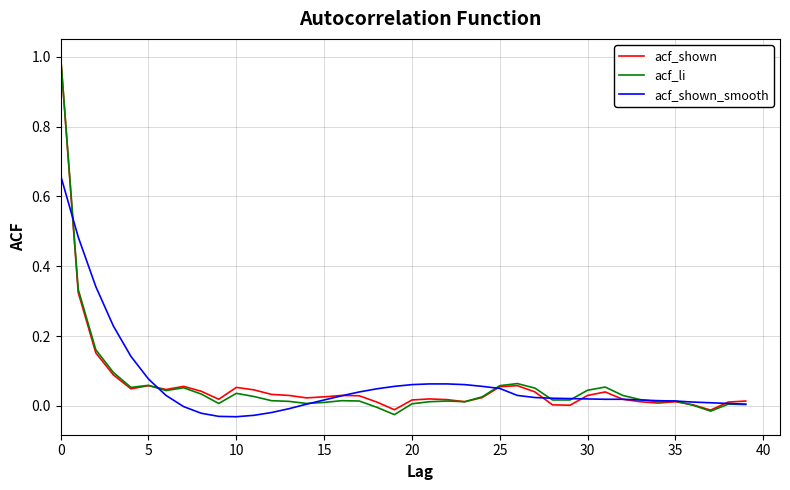

What is the highest value of the acf_li series?

1.0